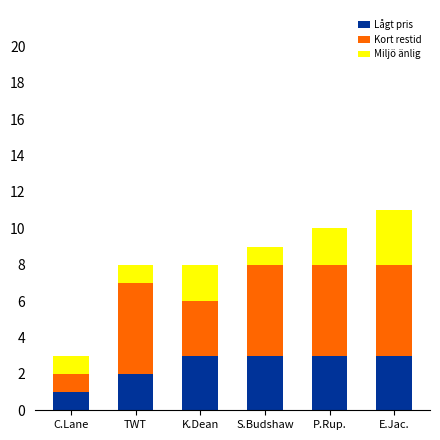

What is the highest value of the Lågt pris series?

3